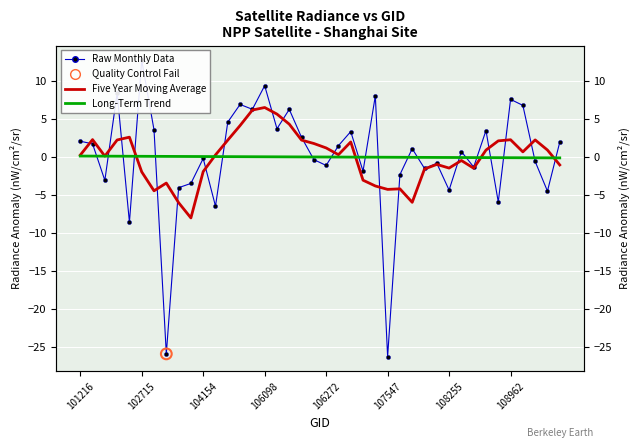

Which series has the largest Y range (max minus min)?

Raw Monthly Data